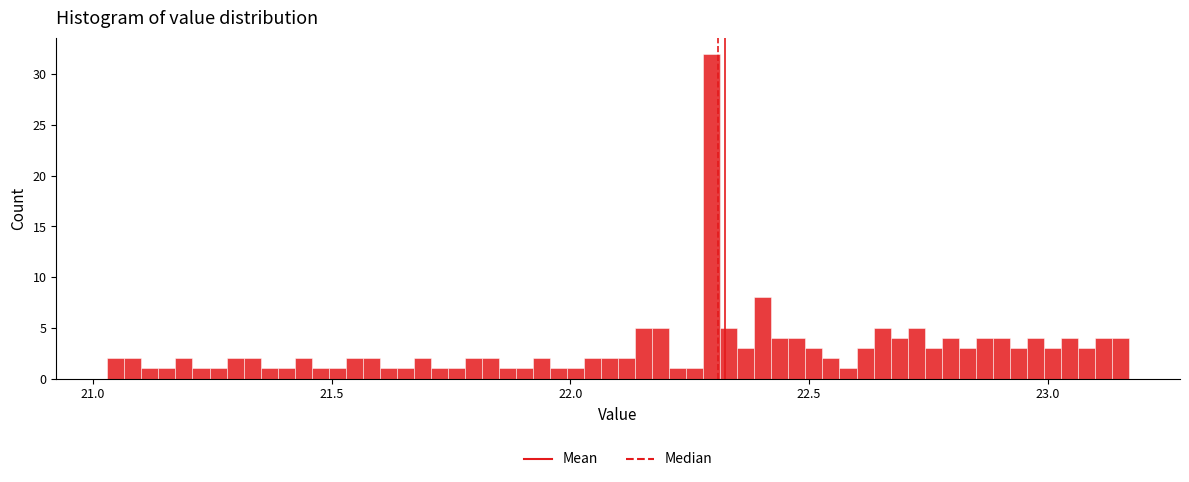

Read against the x-axis, roughly where is the centre of the tallest bar?

22.30